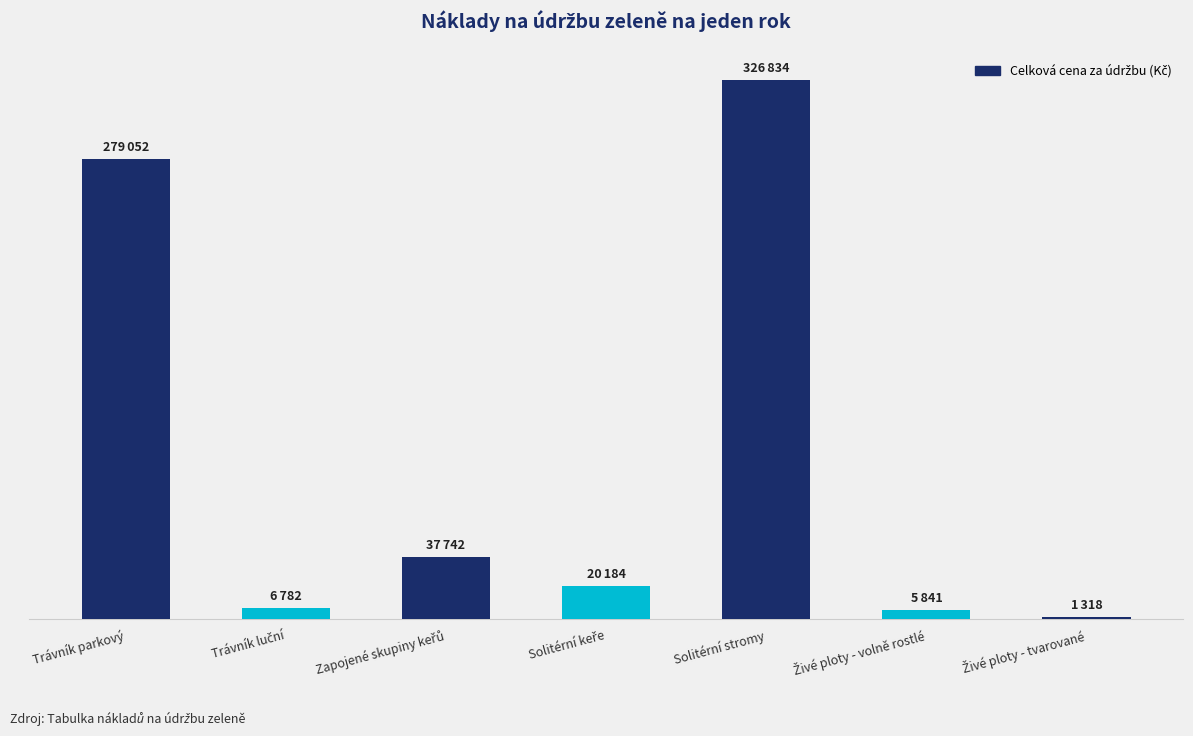

Which has a higher value, Solitérní keře or Solitérní stromy?

Solitérní stromy